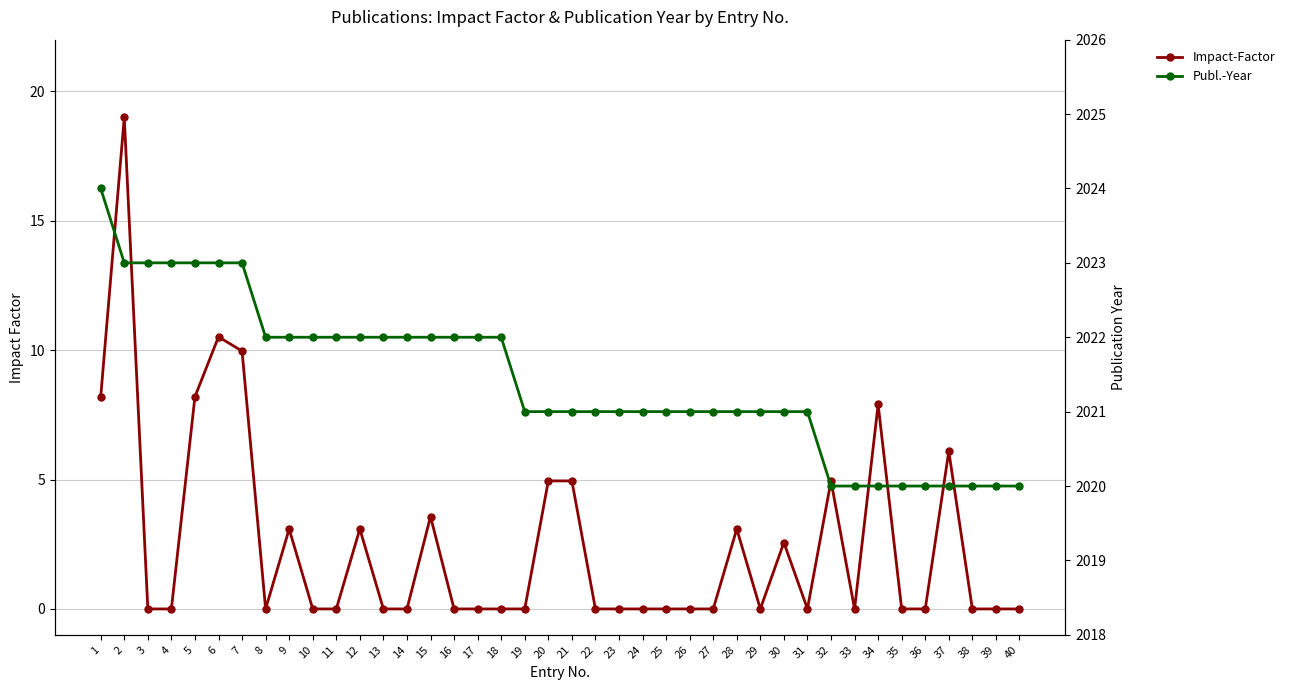

List the series in order of their overall mean, highest first.

Publ.-Year, Impact-Factor